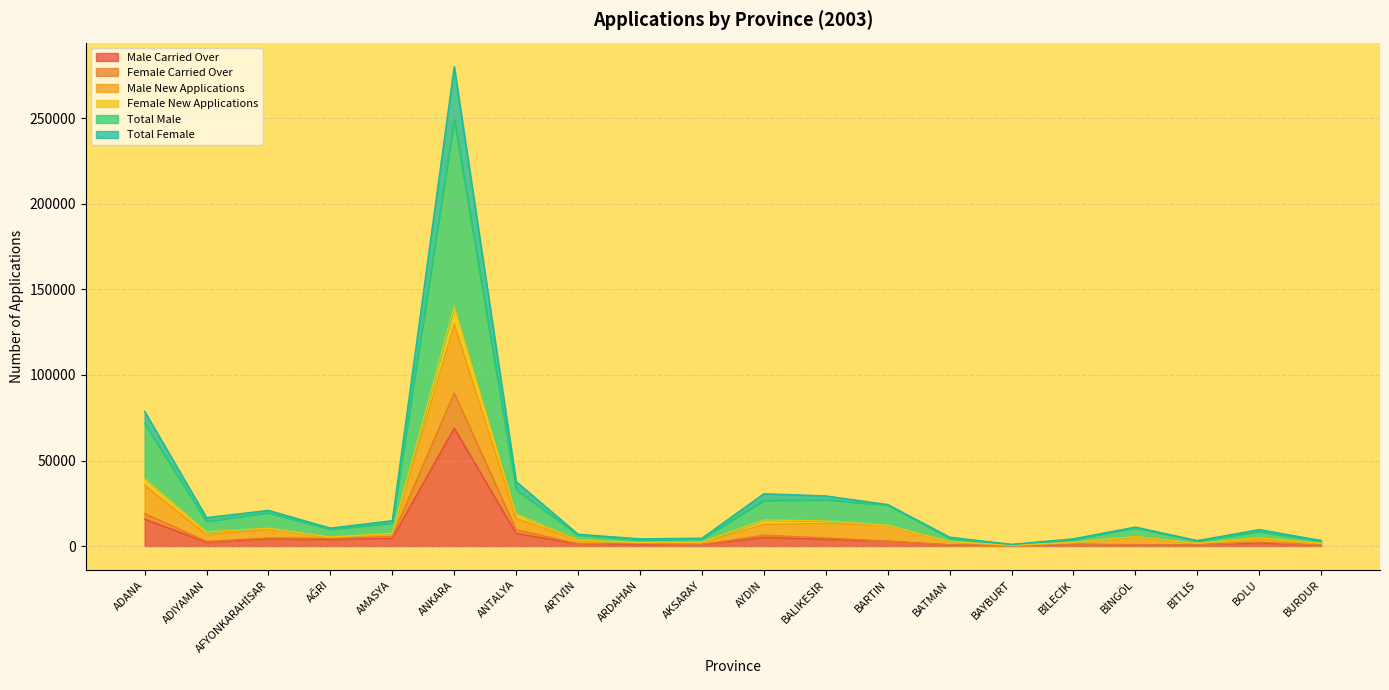

What are all the series names shown in the legend?

Male Carried Over, Female Carried Over, Male New Applications, Female New Applications, Total Male, Total Female